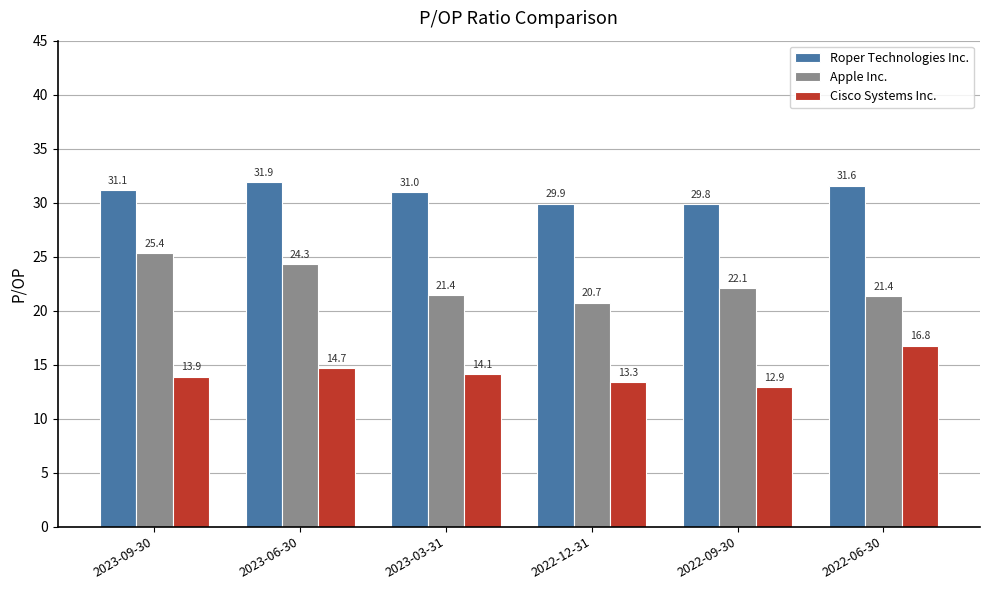

Which label corresponds to the smallest value in the chart?

2022-09-30